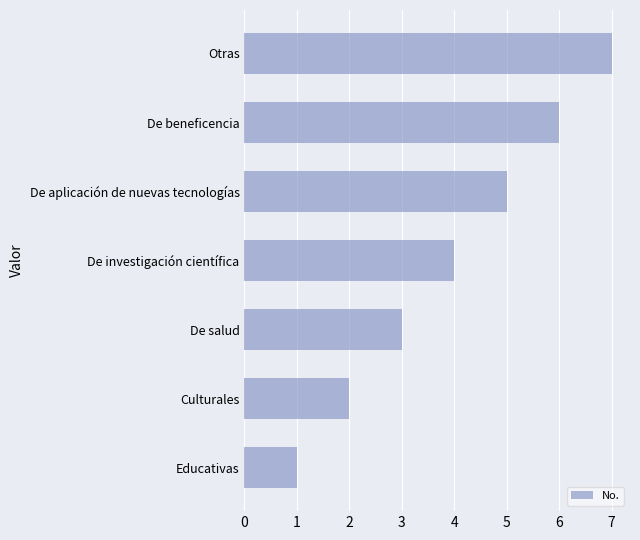

At which label is the value closest to 4?

De investigación científica